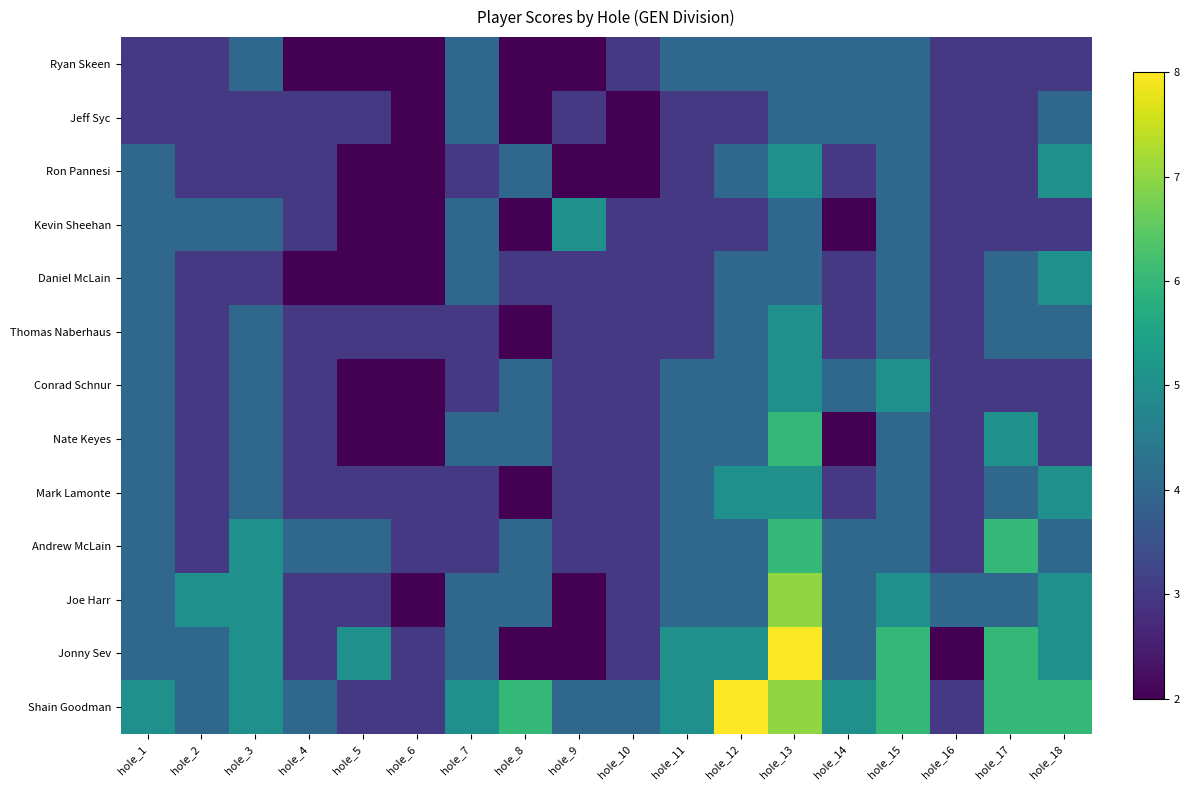

Rank the series at hole_16 from highest to lowest value.

Joe Harr, Ryan Skeen, Jeff Syc, Ron Pannesi, Kevin Sheehan, Daniel McLain, Thomas Naberhaus, Conrad Schnur, Nate Keyes, Mark Lamonte, Andrew McLain, Shain Goodman, Jonny Sev